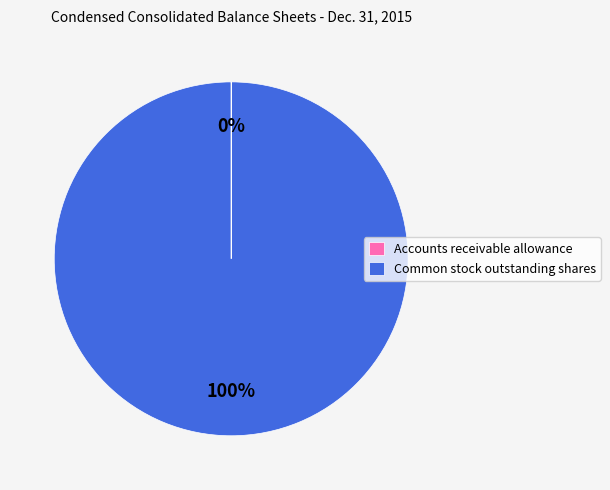

To the nearest percent, what is the average slice percentage?

50%